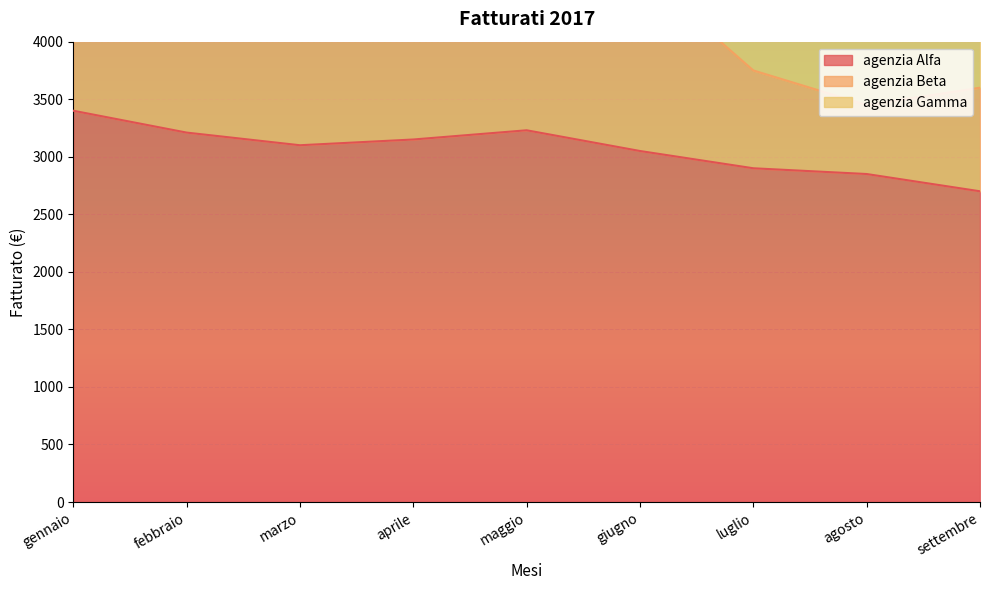

Read the agenzia Alfa value at febbraio.

3210